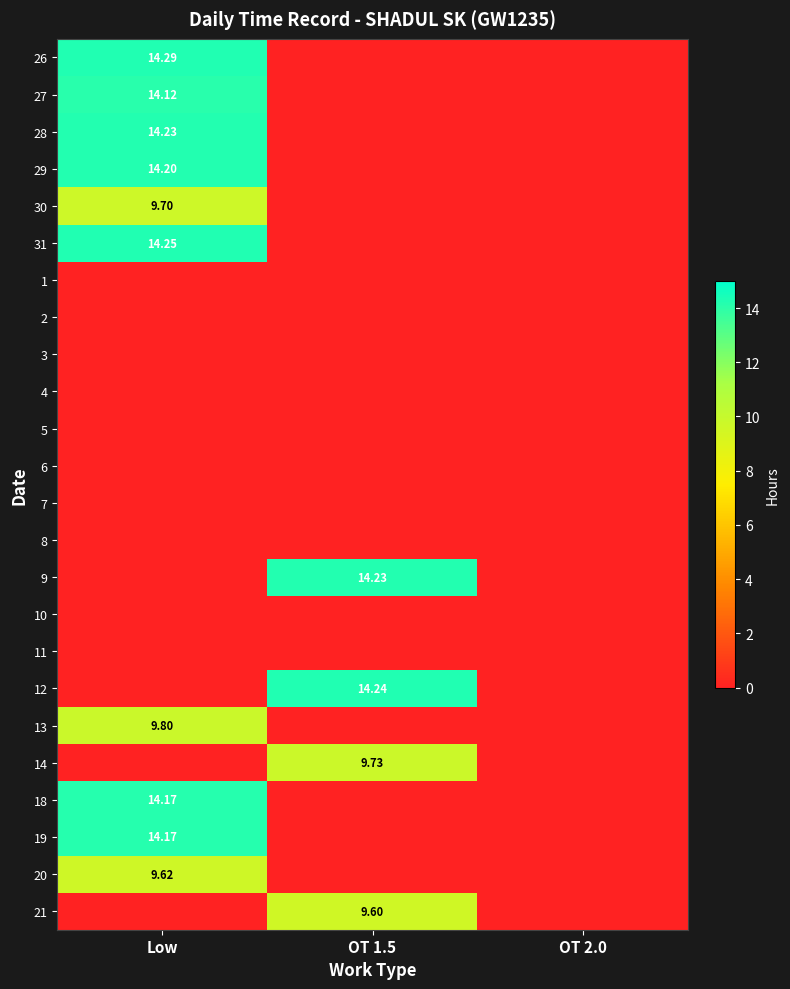

True or false: 20 has a value of 4.4 at OT 1.5.

False